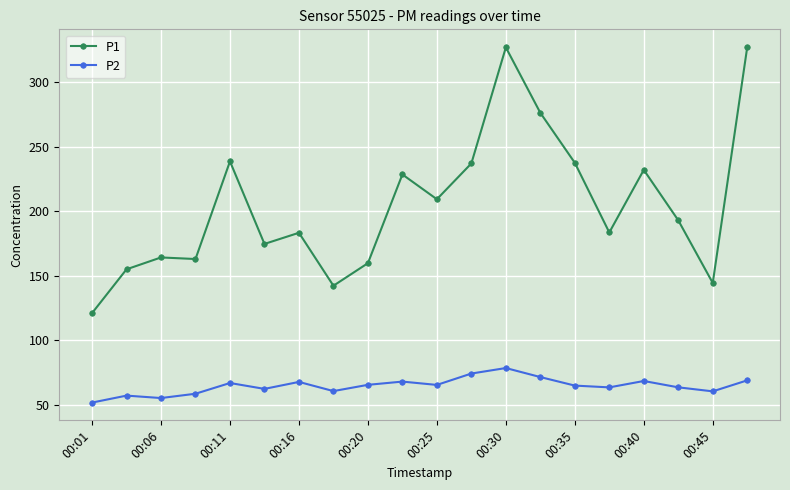

Which series has the widest spread of values?

P1